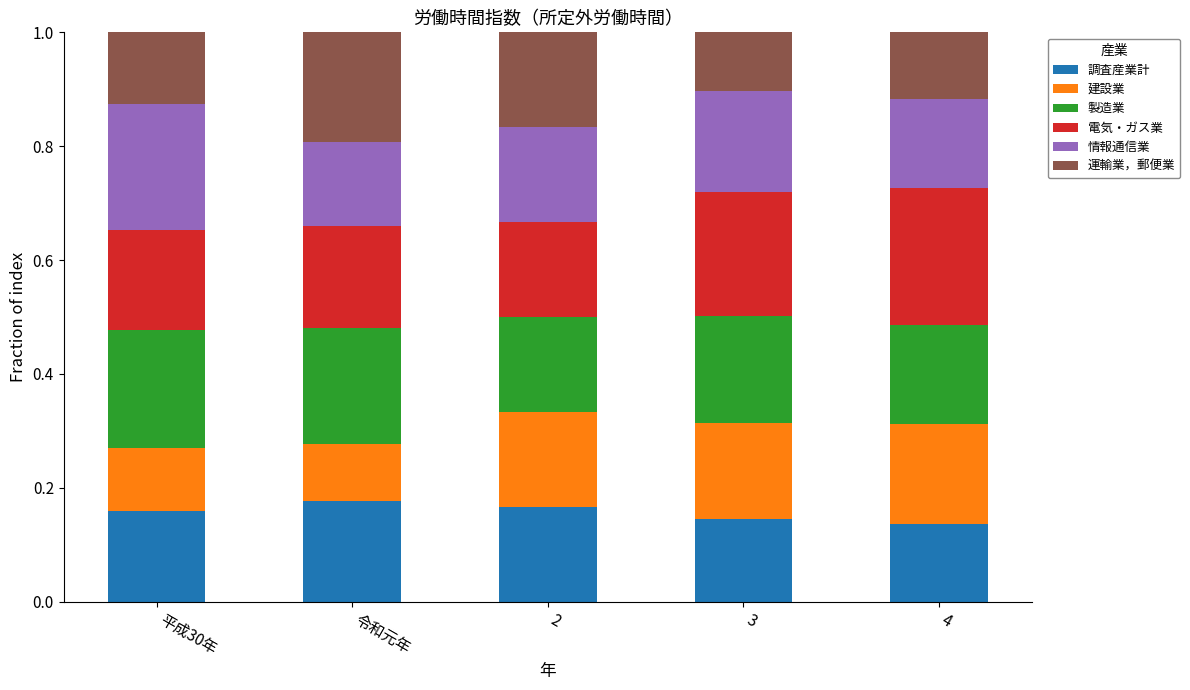

Count the number of categories in the chart.

5